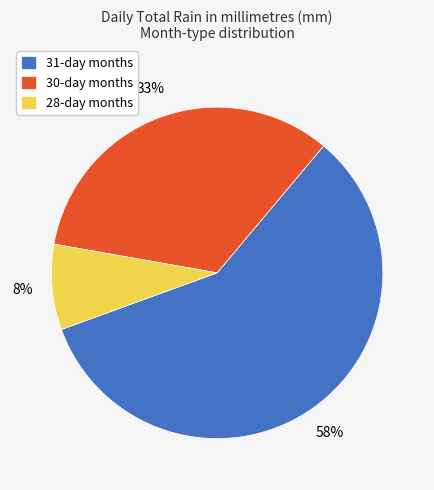

Count the number of slices in the pie.

3